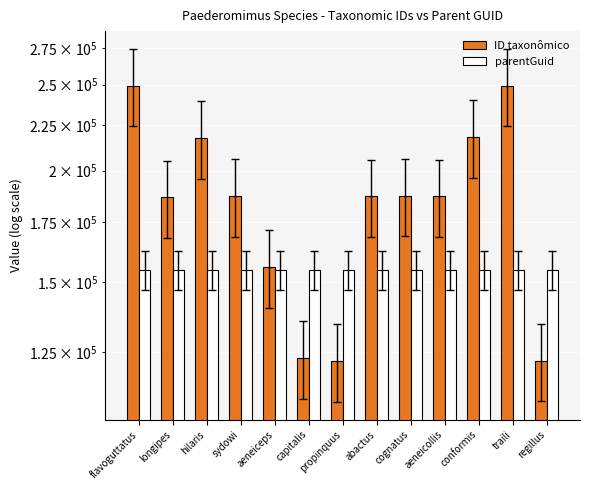

Which series has the widest spread of values?

ID taxonômico